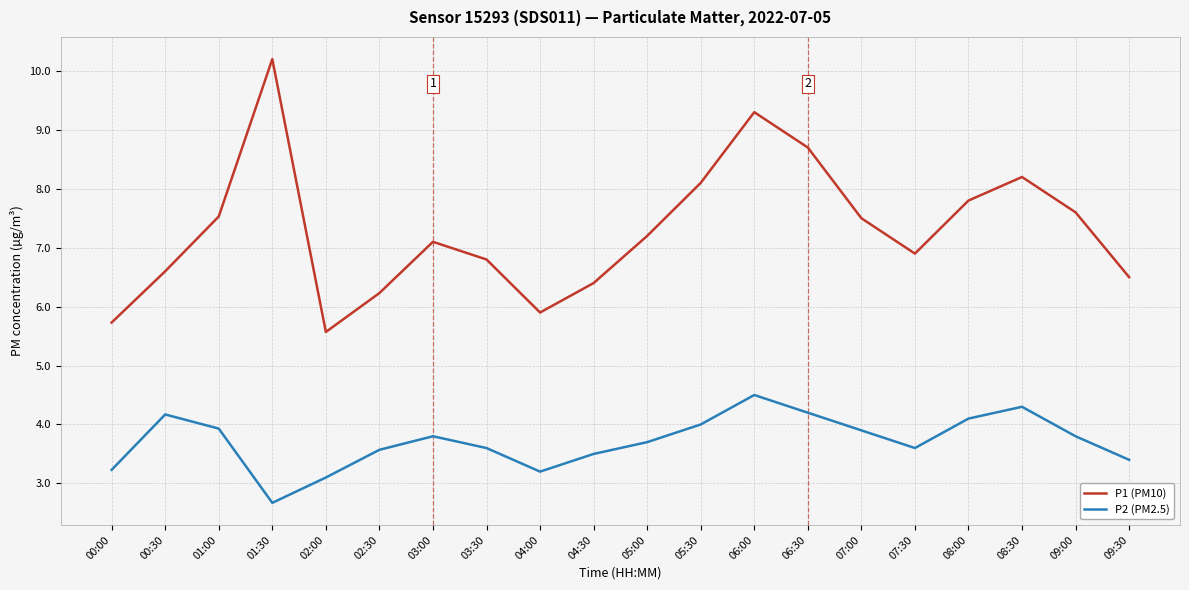

Is it true that P1 (PM10) equals 12.0 at 07:30?

False